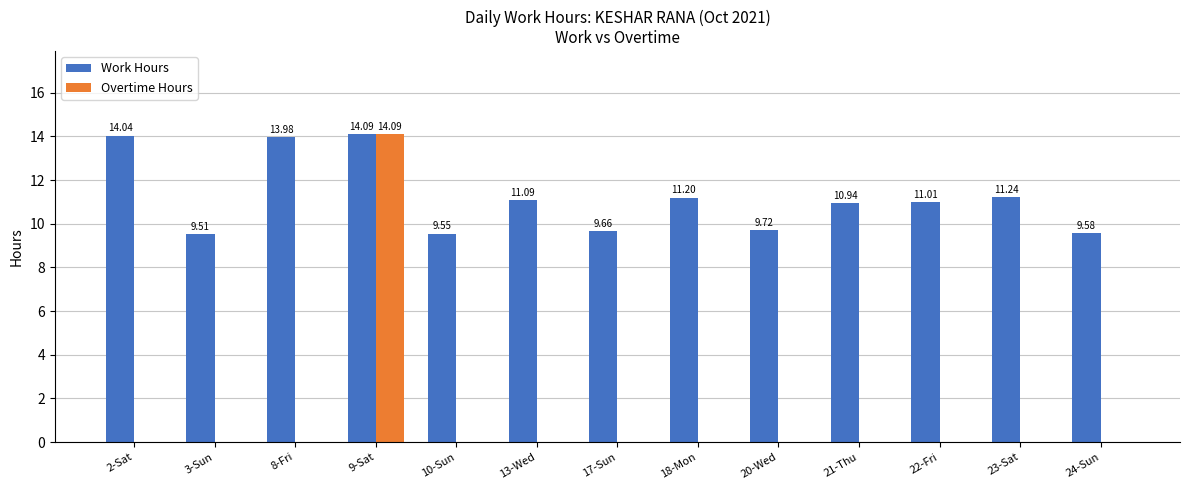

What is the sum of all Overtime Hours values?

14.1